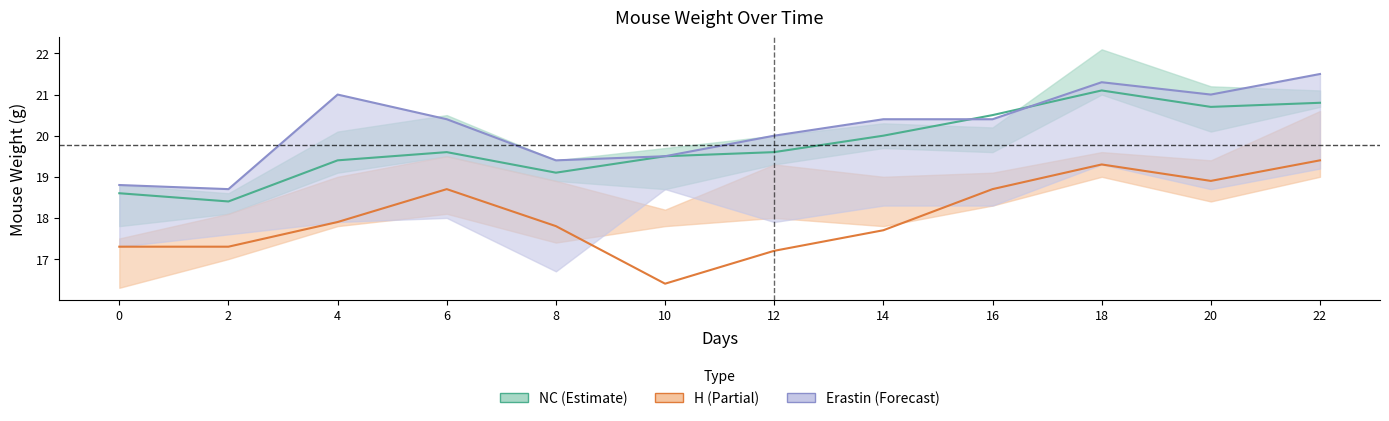

How many lines are shown in the chart?

3